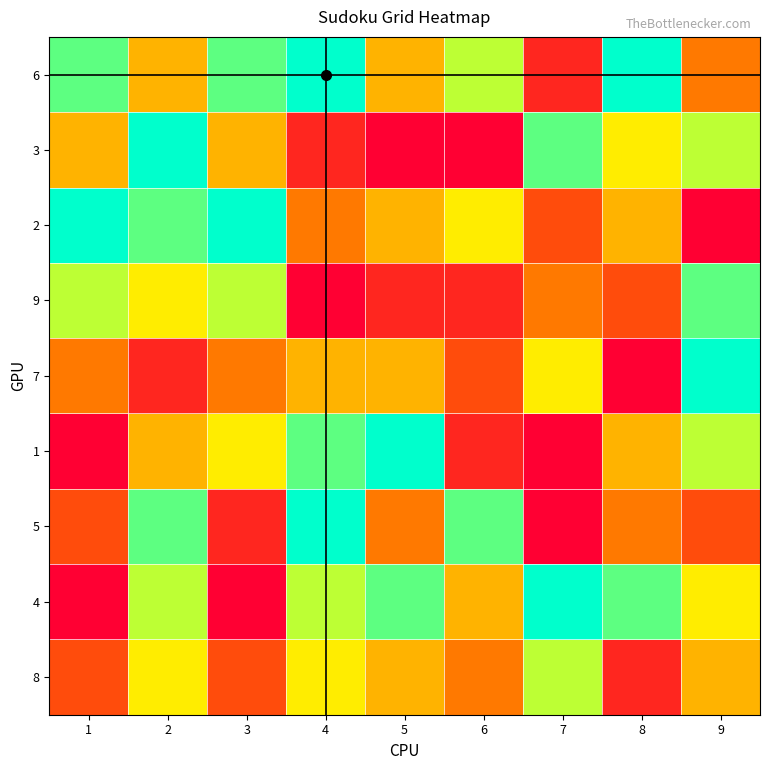

Rank the series by their maximum value, from lowest to highest.

8, 9, 6, 3, 2, 7, 1, 5, 4